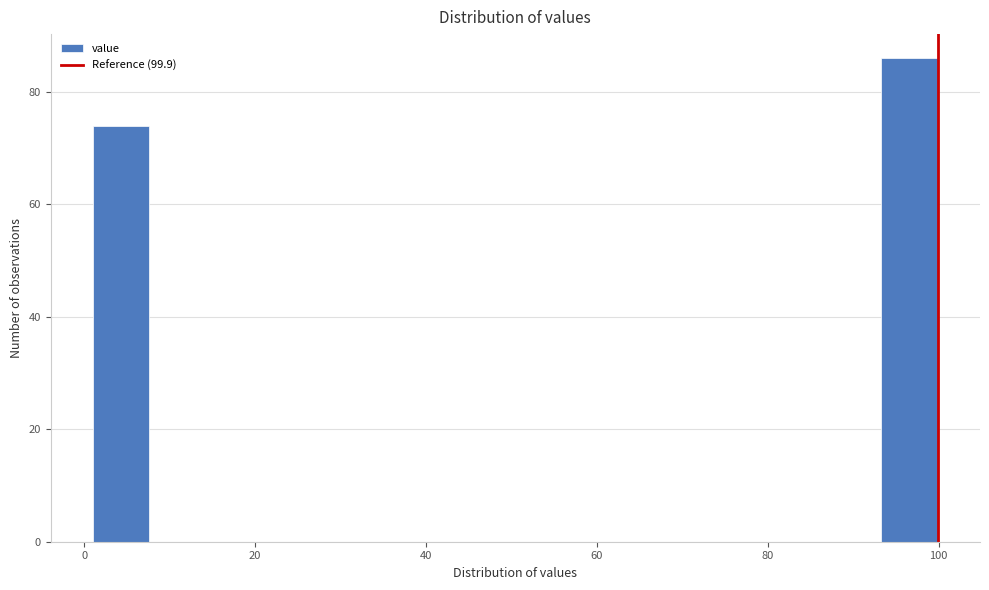

Read against the x-axis, roughly where is the centre of the tallest bar?

96